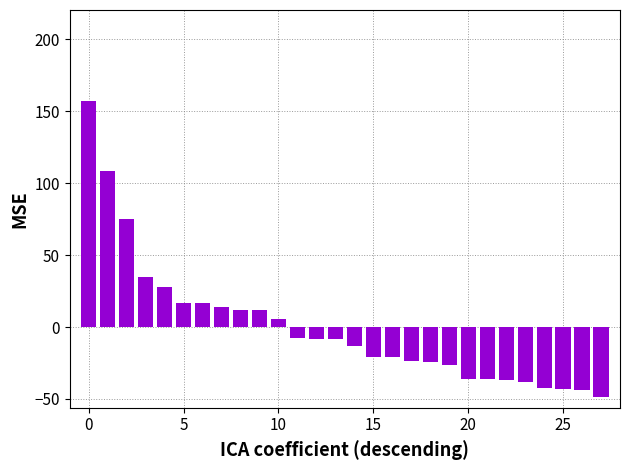

What is the difference between the maximum and minimum values?

206.1